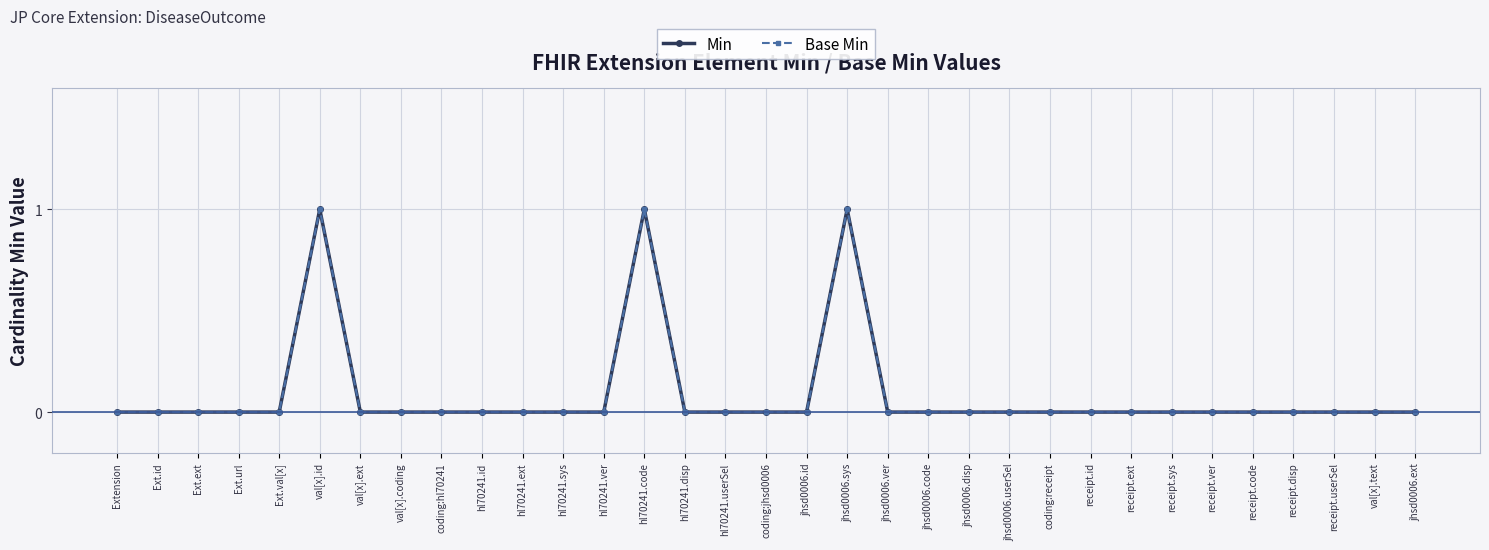

Does the chart have visible grid lines?

Yes